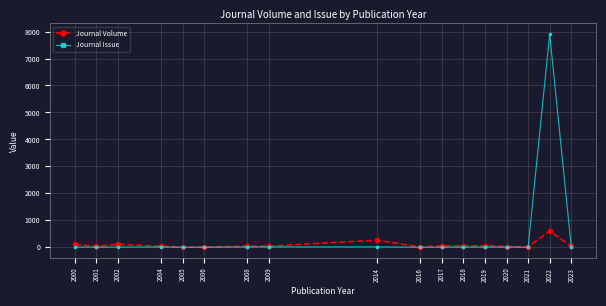

What is the sum of the Journal Volume values at 2009 and 2021?

53